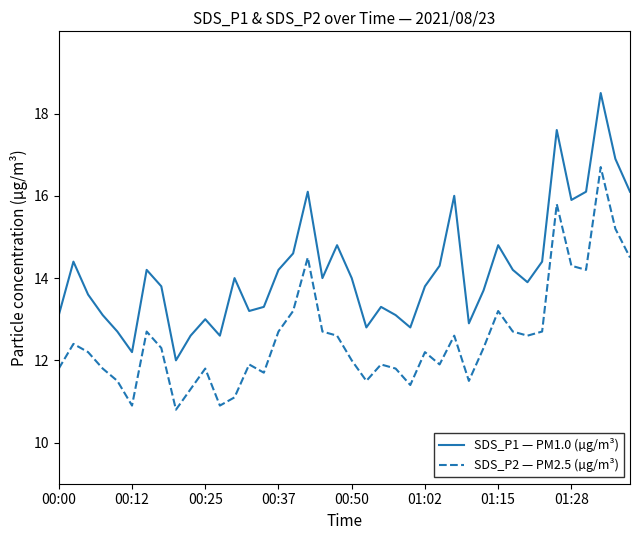

Which series has the largest total across all categories?

SDS_P1 — PM1.0 (µg/m³)